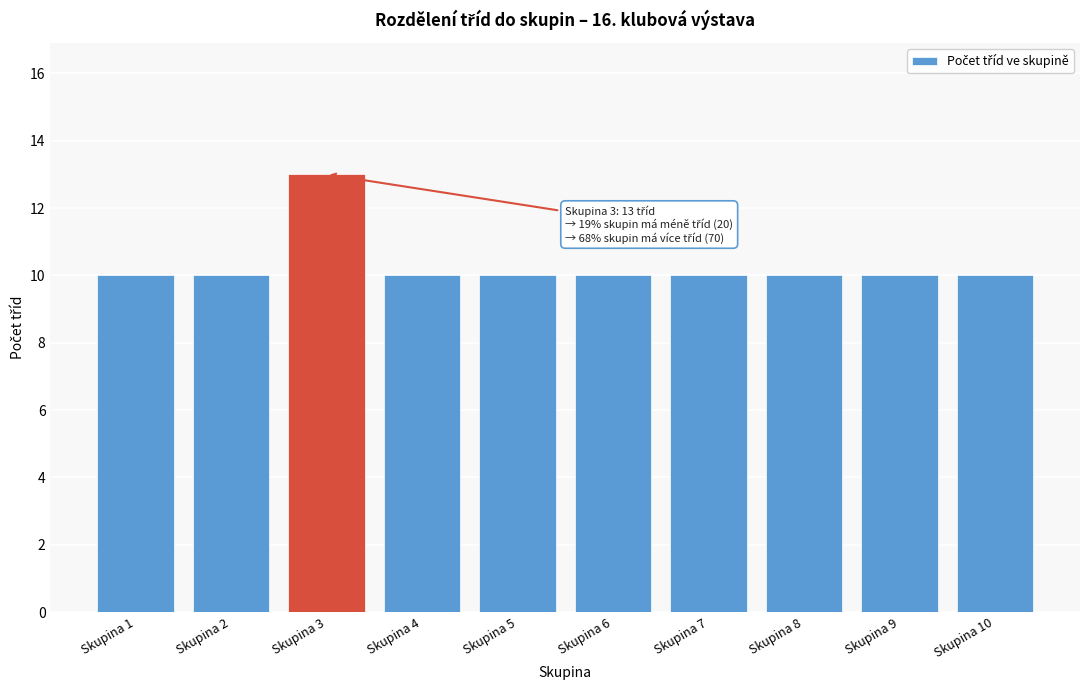

Reading right to left, list all the values displayed in this chart.

Skupina 10=10	Skupina 9=10	Skupina 8=10	Skupina 7=10	Skupina 6=10	Skupina 5=10	Skupina 4=10	Skupina 3=13	Skupina 2=10	Skupina 1=10